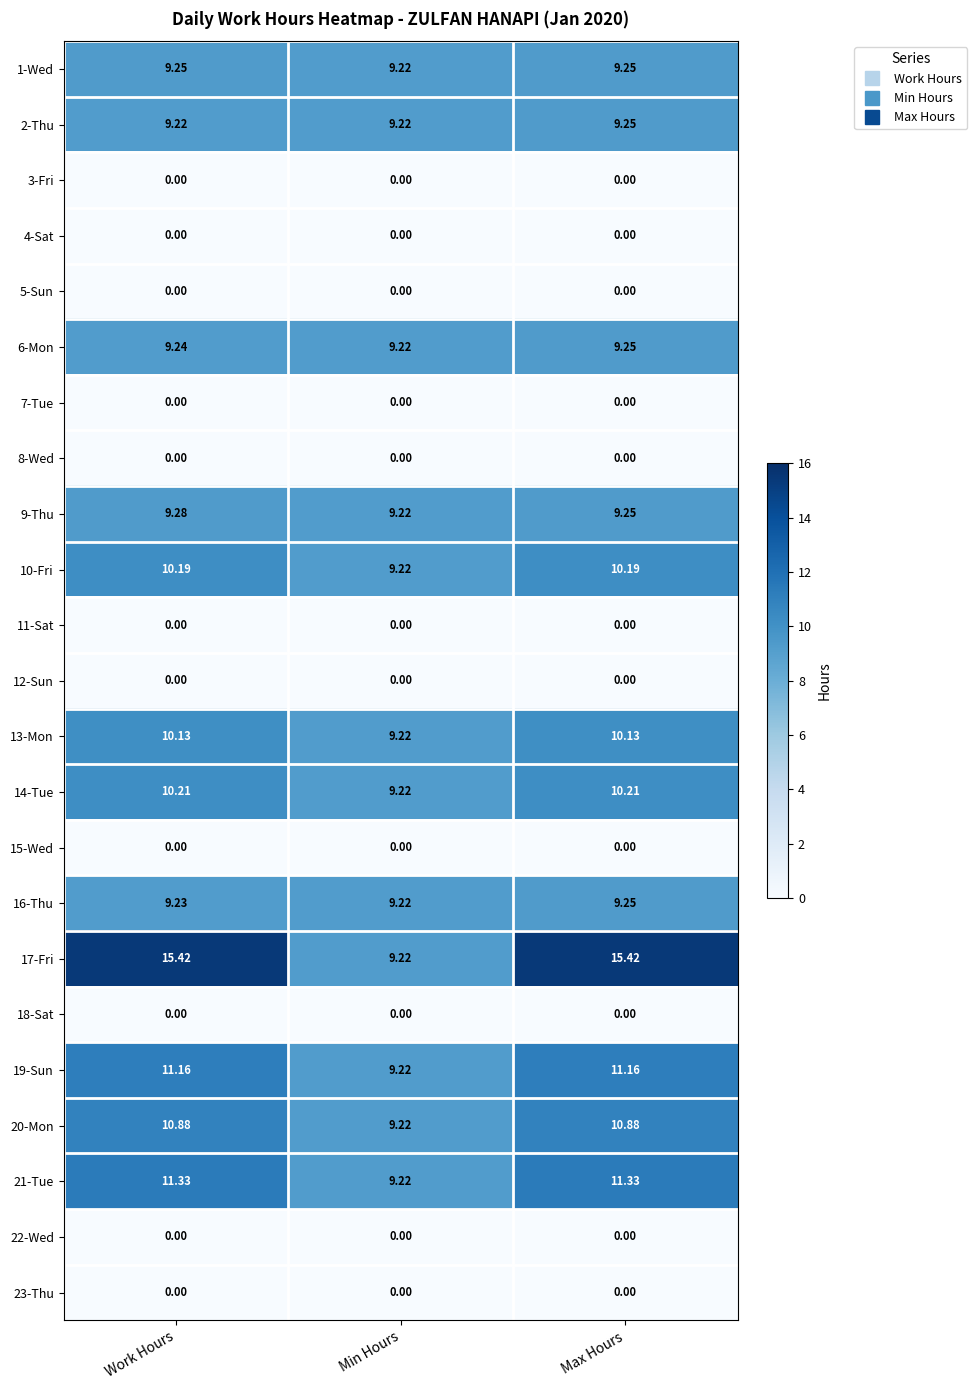

Where is 14-Tue nearest to the value 9?

Min Hours